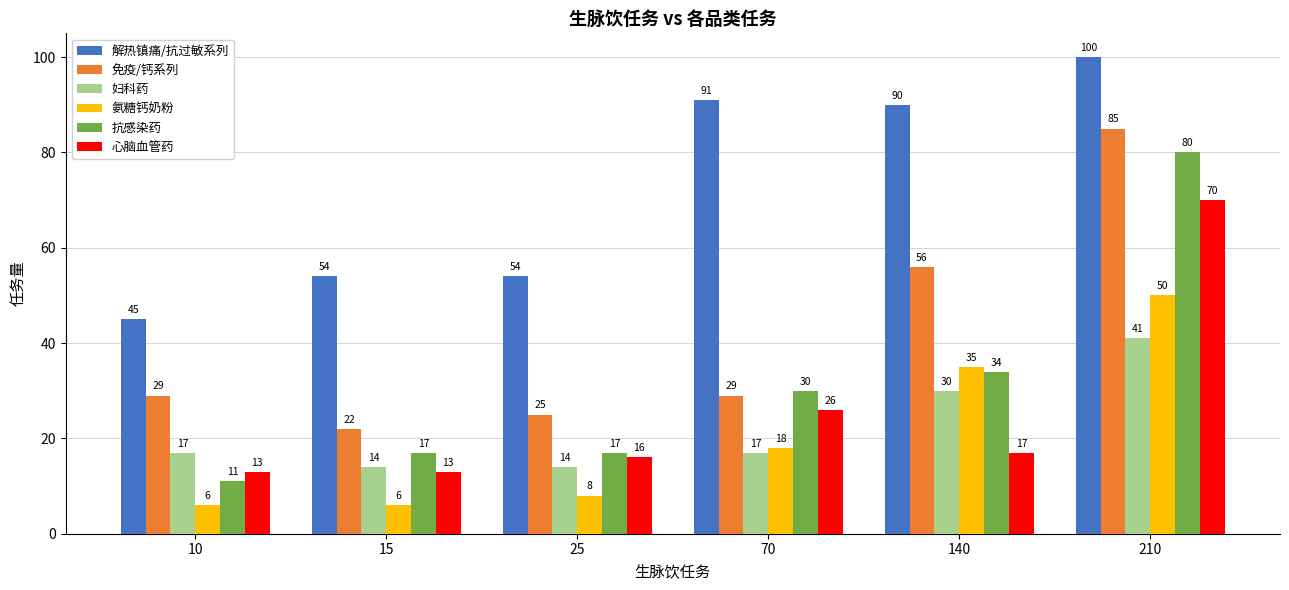

Does the chart contain any negative values?

No